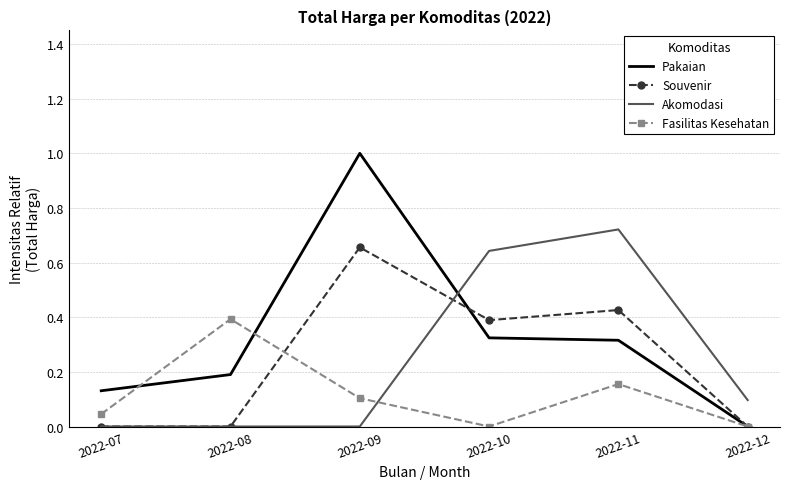

Is the value of Fasilitas Kesehatan at 2022-08 greater than the value of Akomodasi at 2022-11?

No